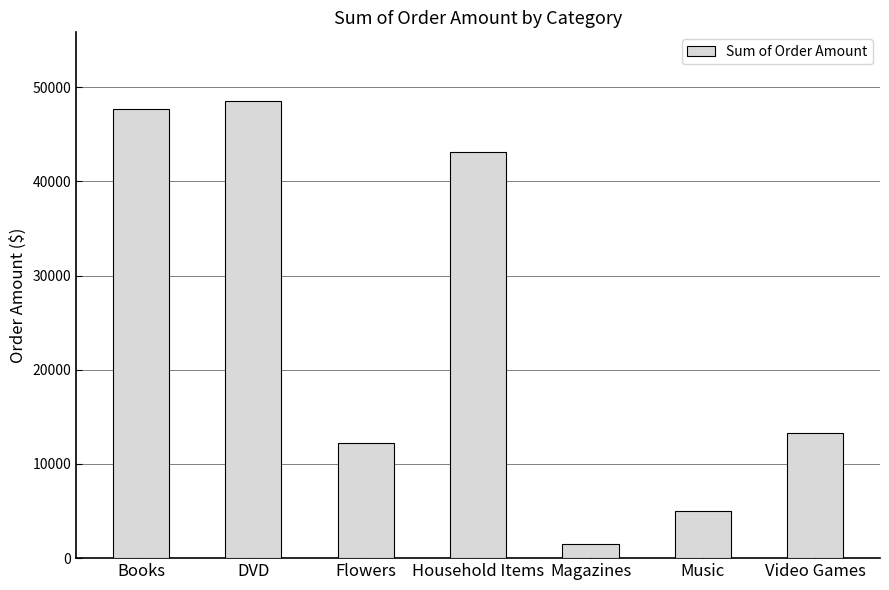

What is the difference between the maximum and minimum values?

47045